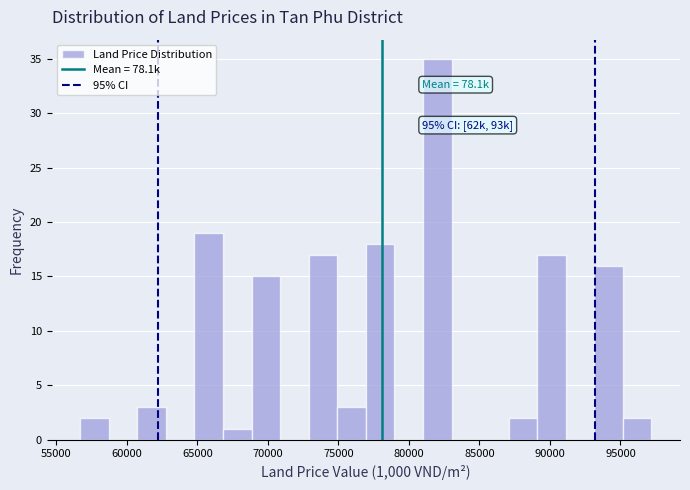

Which range on the x-axis has the tallest bar?

81000 to 83000